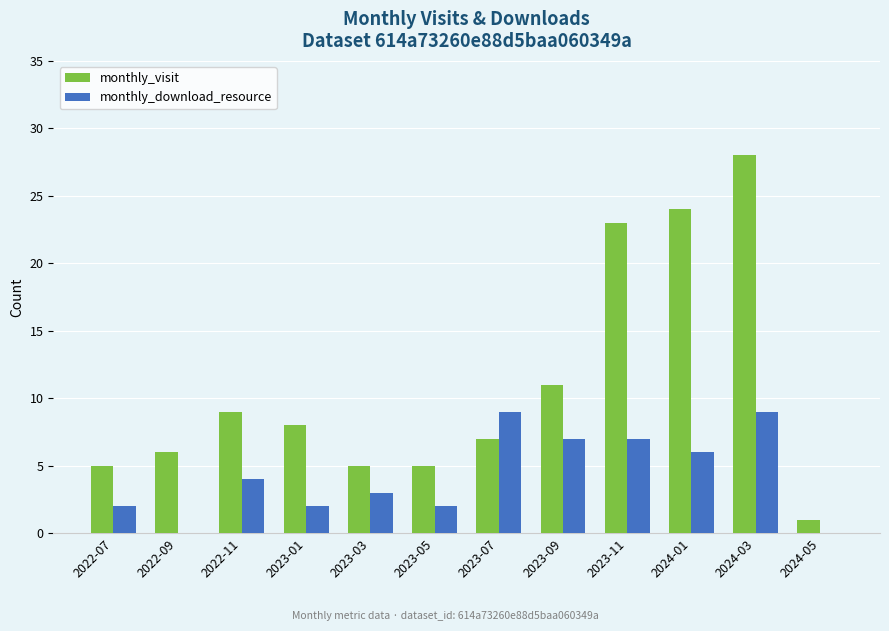

Which series has the widest spread of values?

monthly_visit